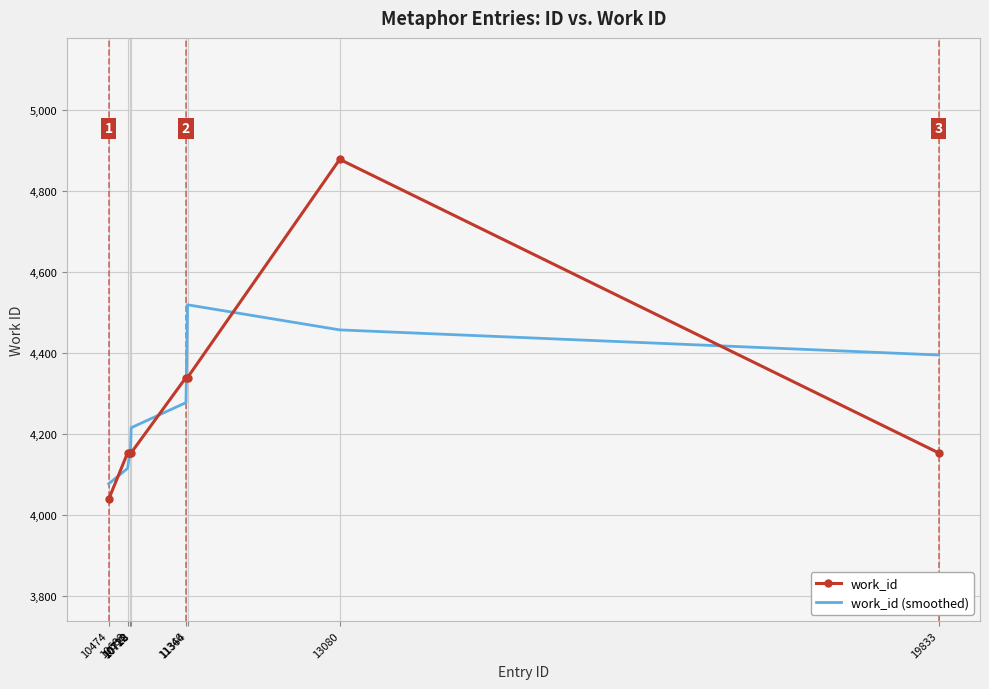

What is the sum of all work_id values?

38359.0